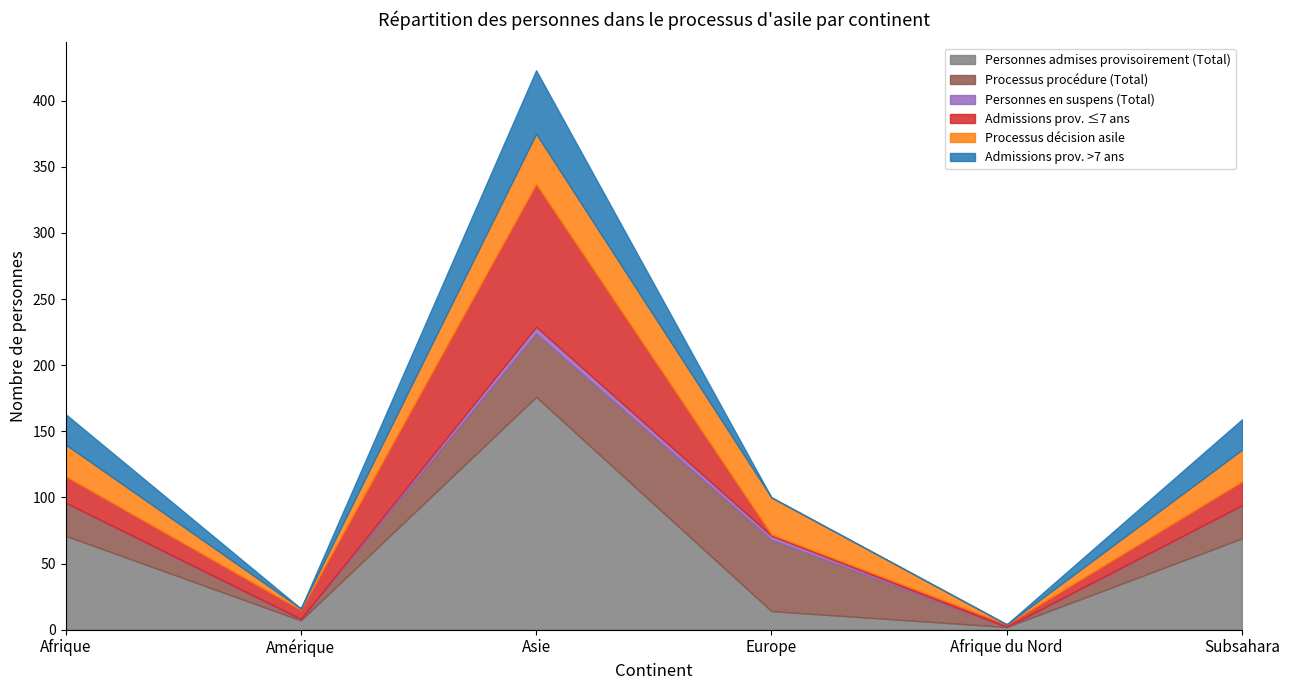

How many lines are shown in the chart?

6